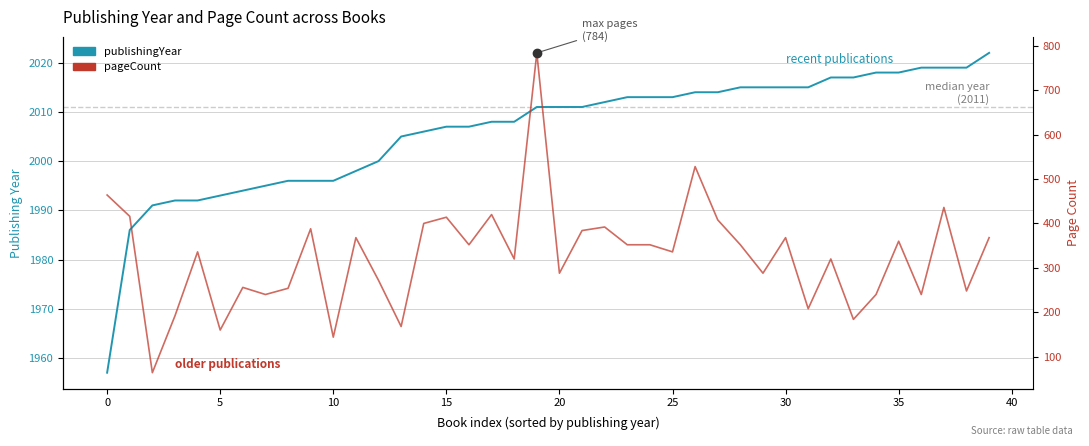

The pageCount series shows 168 at 13. True or false?

True